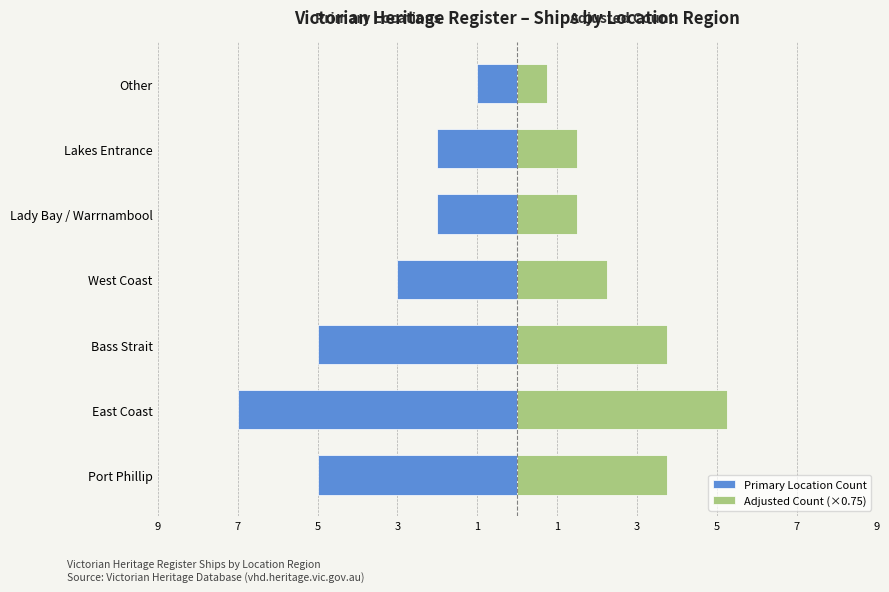

Are the bars horizontal?

Yes